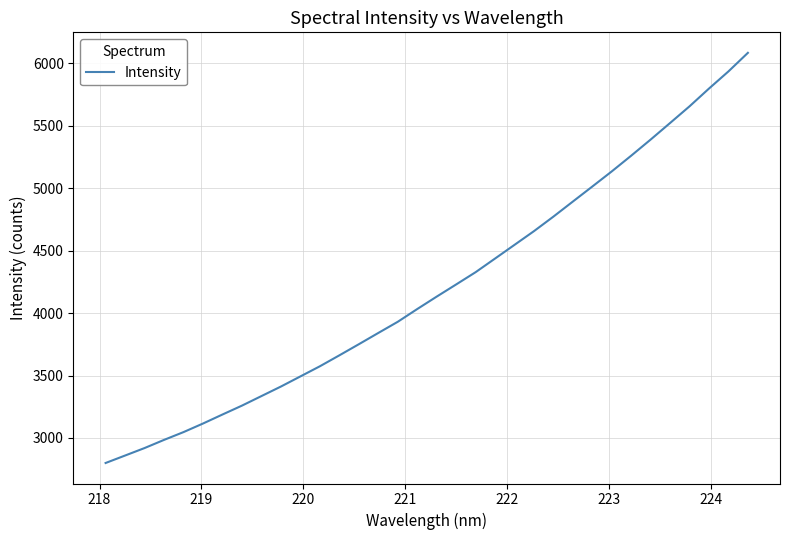

What is the difference between the maximum and minimum values?

3285.9